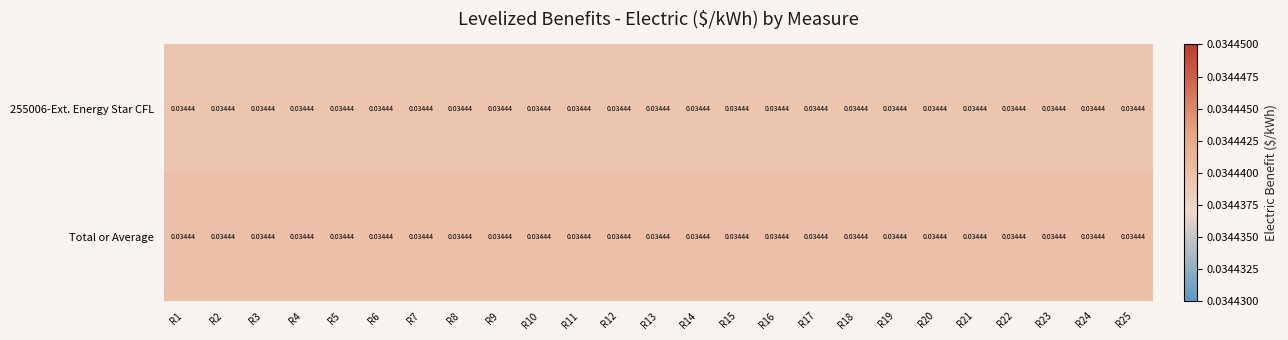

The 255006-Ext. Energy Star CFL series shows 0.0 at R15. True or false?

False